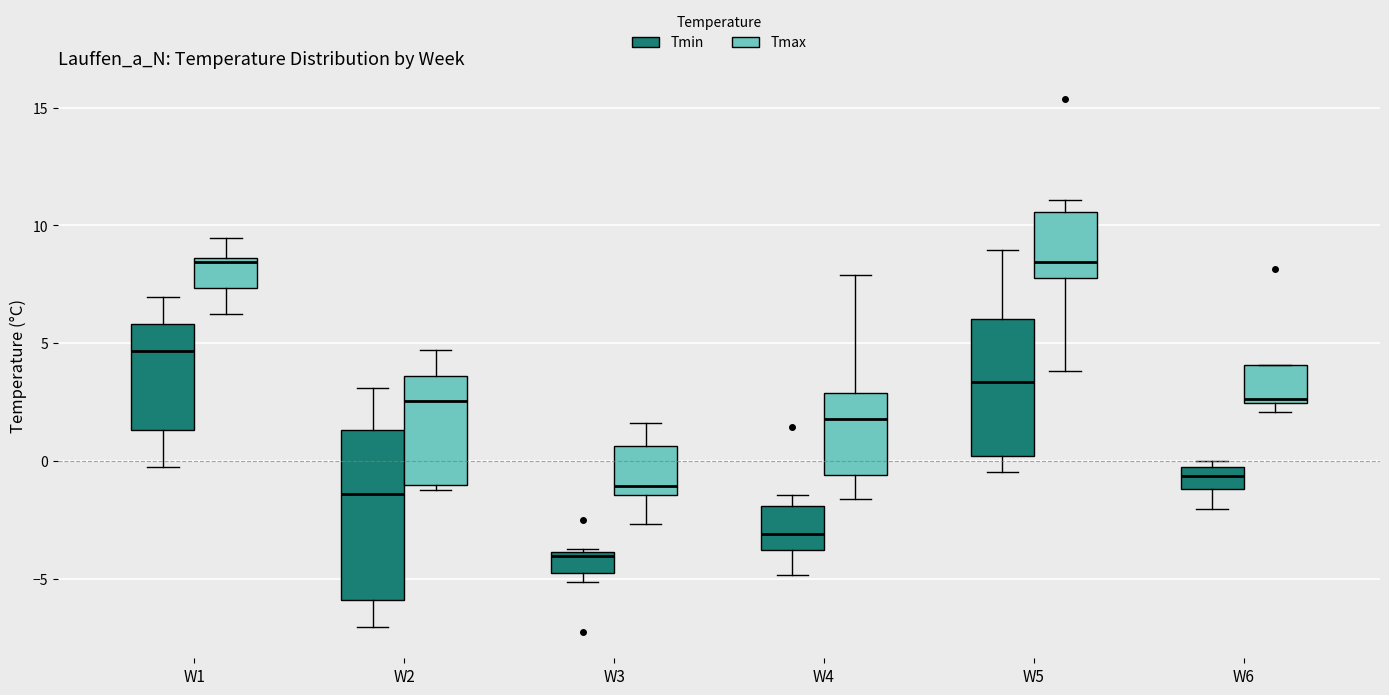

Which box has the lowest median line?

W3 (Tmin)